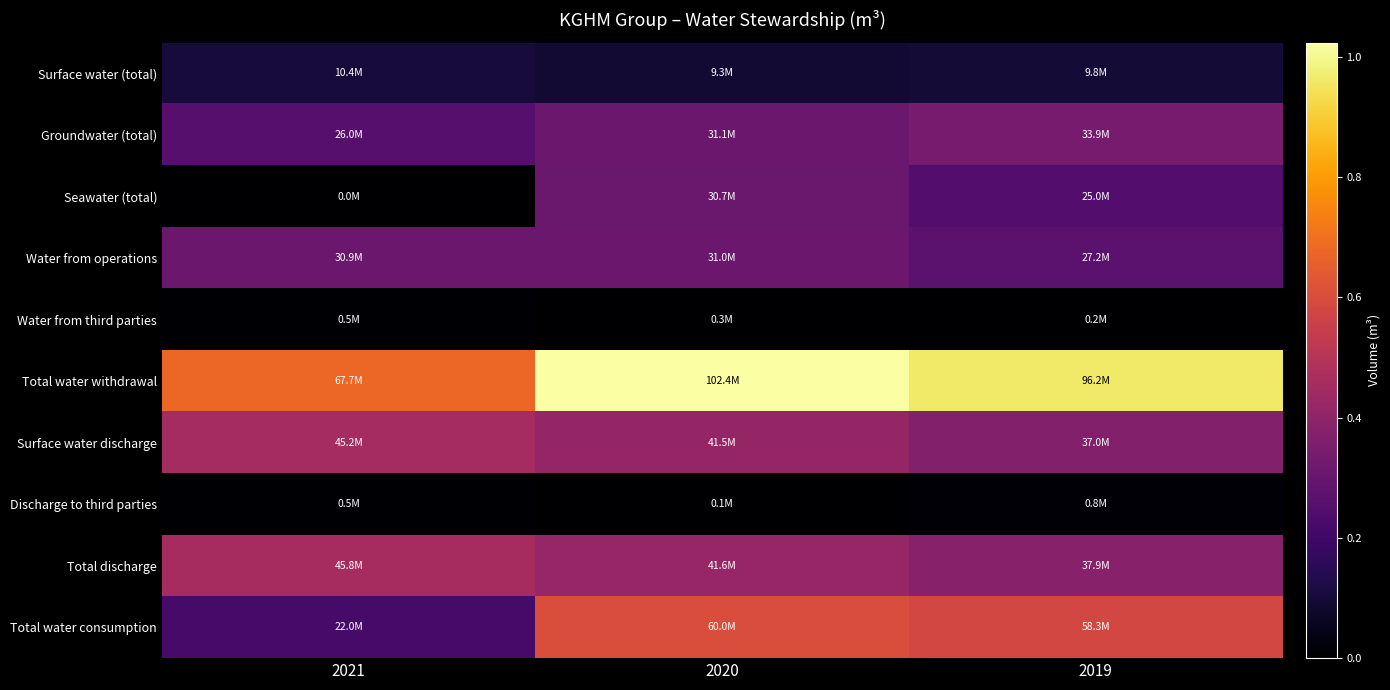

Which series has the largest range (max minus min)?

Total water consumption